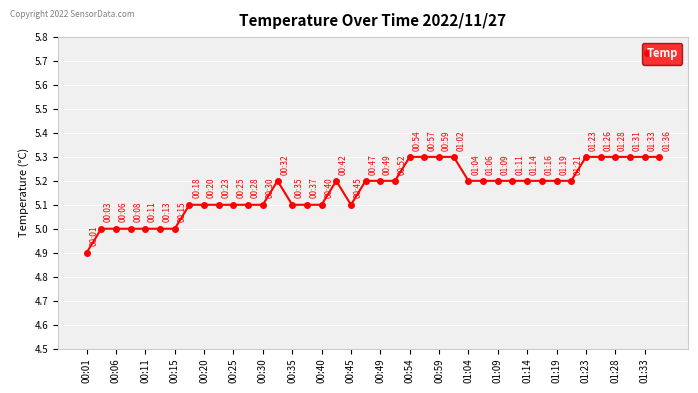

What is the value of the 31st point from the left?

5.2